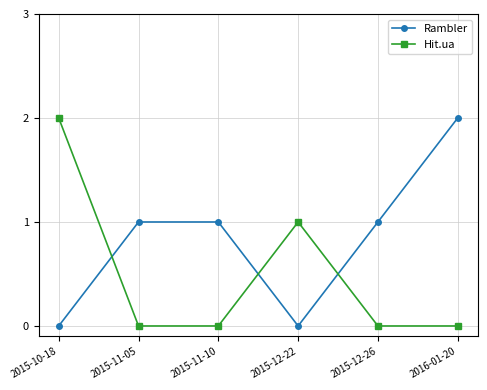

What is the label of the 2nd point from the left?

2015-11-05